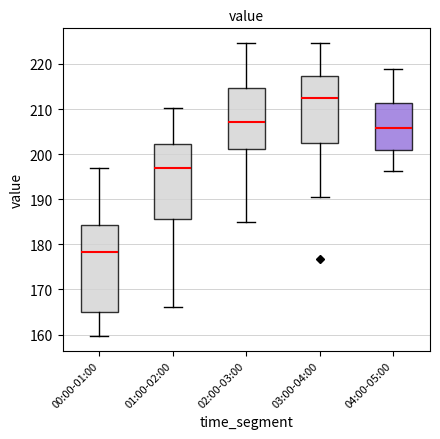

Reading left to right, transcribe this box plot: for each box, give where its median line is, the range the box spans, and where its two whiskers end, as read against the y-axis. The values are not printed on the chart, so give them approximately, as read against the axis.

00:00-01:00: median 178, box 165 to 184, whiskers 160 to 197
01:00-02:00: median 197, box 186 to 202, whiskers 166 to 210
02:00-03:00: median 207, box 201 to 215, whiskers 185 to 225
03:00-04:00: median 212, box 203 to 217, whiskers 190 to 225
04:00-05:00: median 206, box 201 to 211, whiskers 196 to 219